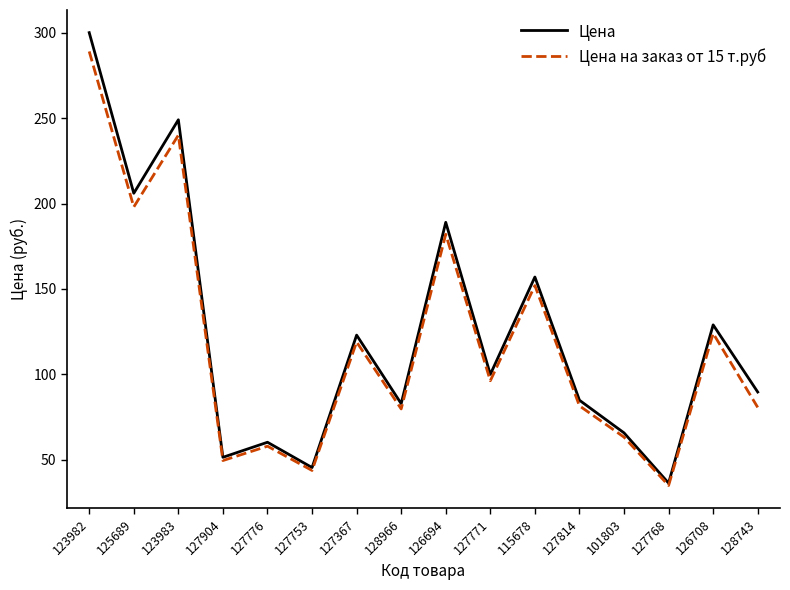

At which category does Цена reach its first local peak?

123983